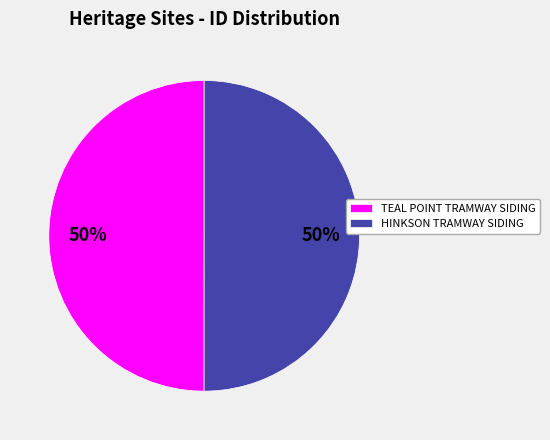

What is the ratio of the value at HINKSON TRAMWAY SIDING to the value at TEAL POINT TRAMWAY SIDING?

1.0